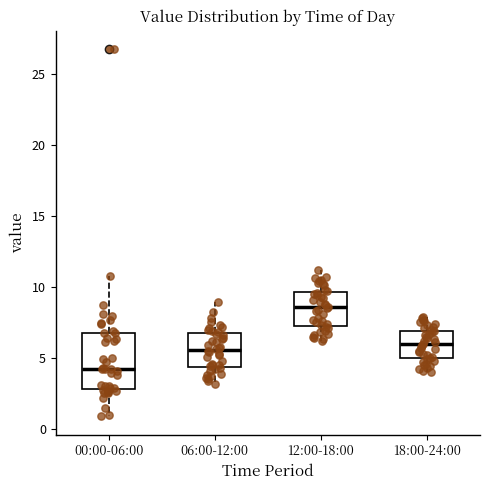

Reading left to right, read every box against the y-axis: the position of its median line, the range the box covers, and the ends of its whiskers. The values are not printed on the chart, so give them approximately, as read against the axis.

00:00-06:00: median 4.0, box 3.0 to 7.0, whiskers 1.0 to 11.0
06:00-12:00: median 5.5, box 4.5 to 6.5, whiskers 3.0 to 9.0
12:00-18:00: median 8.5, box 7.5 to 9.5, whiskers 6.0 to 11.0
18:00-24:00: median 6.0, box 5.0 to 7.0, whiskers 4.0 to 8.0